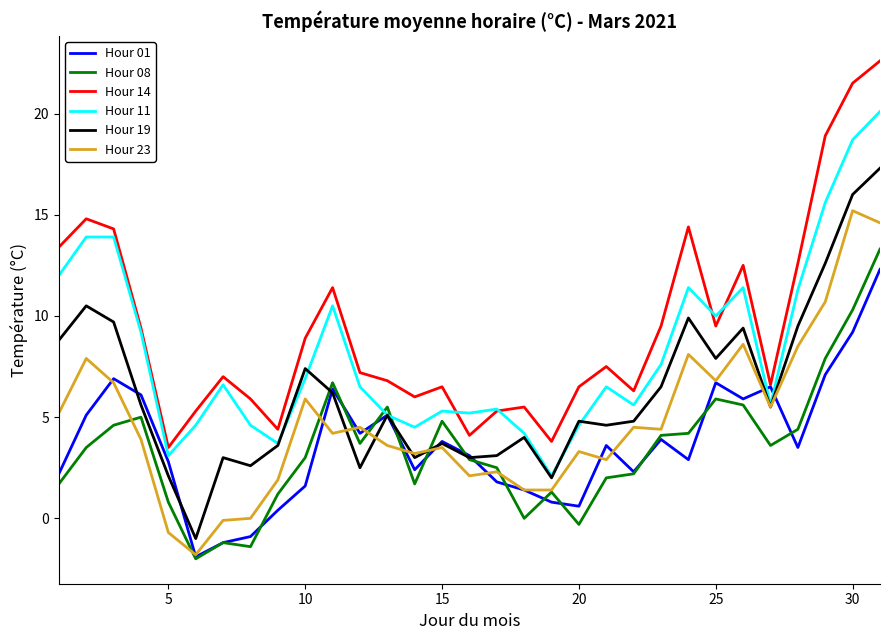

Which series has the largest range (max minus min)?

Hour 14